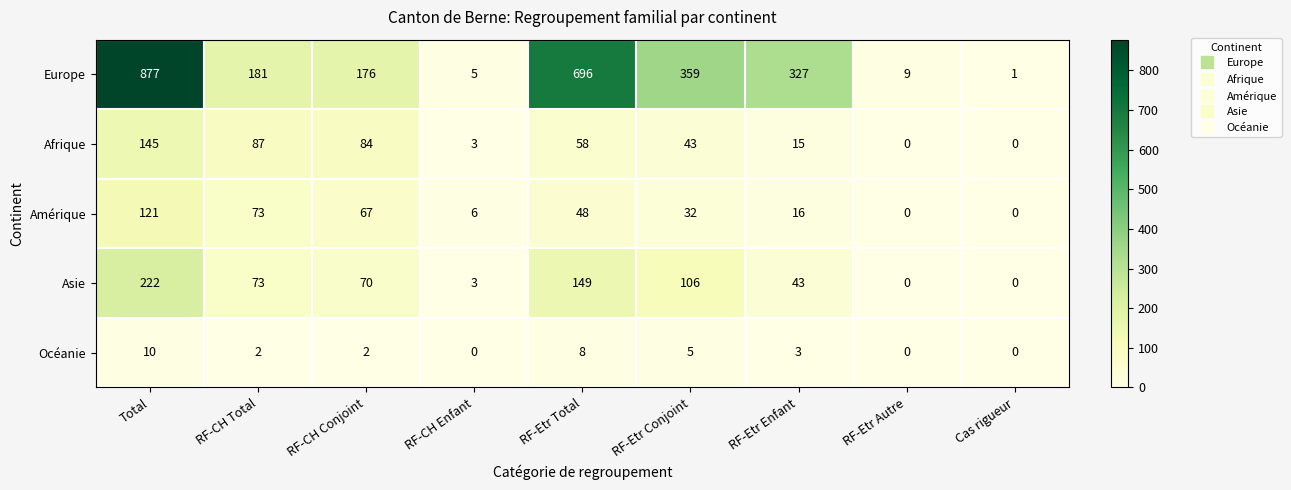

What is the sum of the Océanie values at RF-Etr Autre and Total?

10